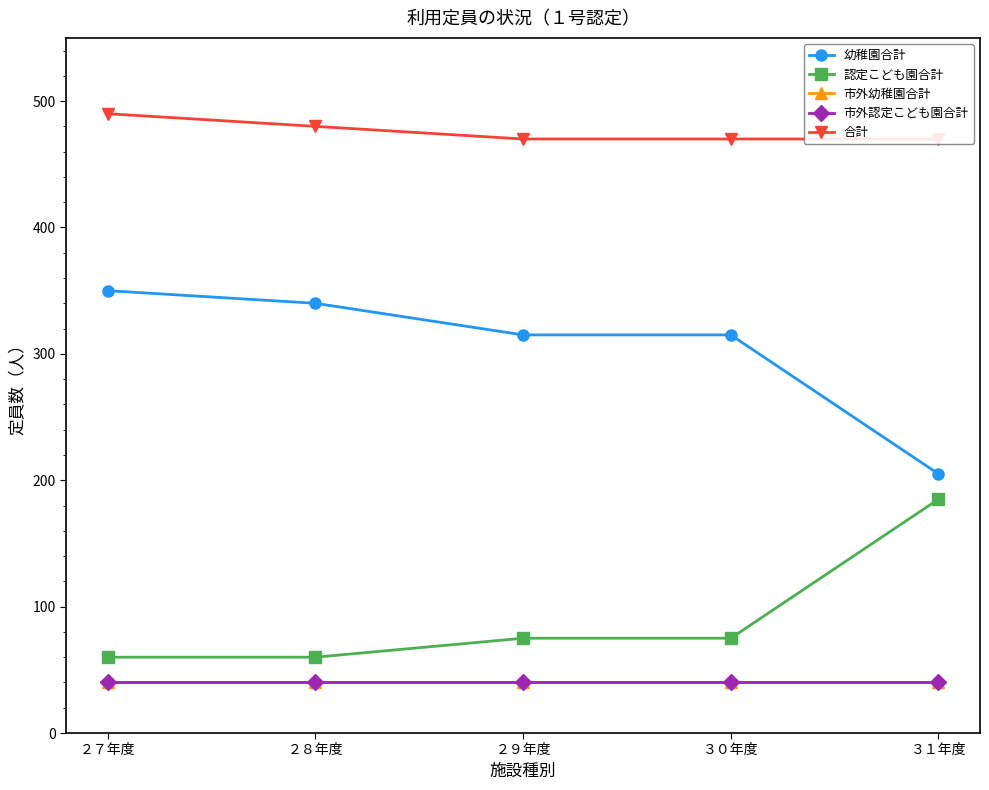

What is the value of the 認定こども園合計 point at the 5th from the left?

185